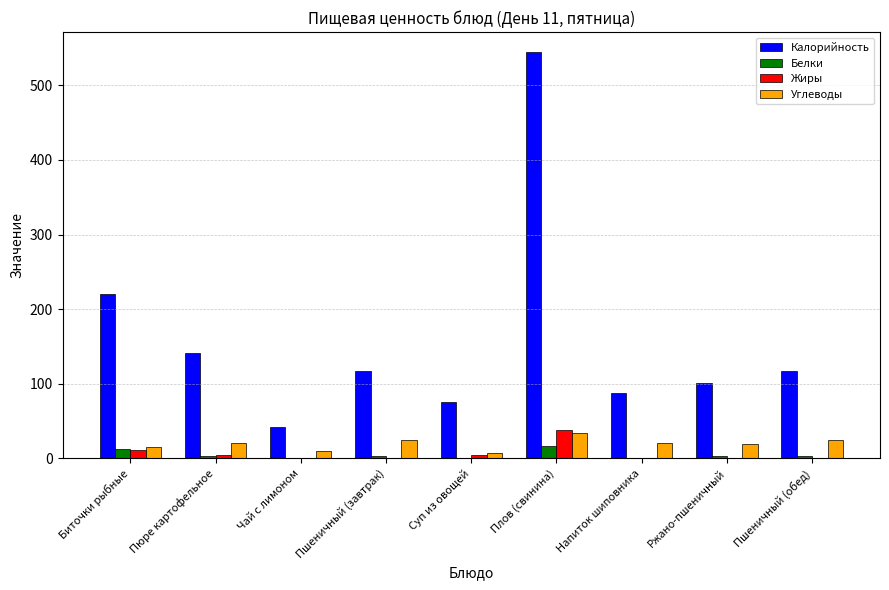

The Белки series shows 3.9 at Ржано-пшеничный. True or false?

True